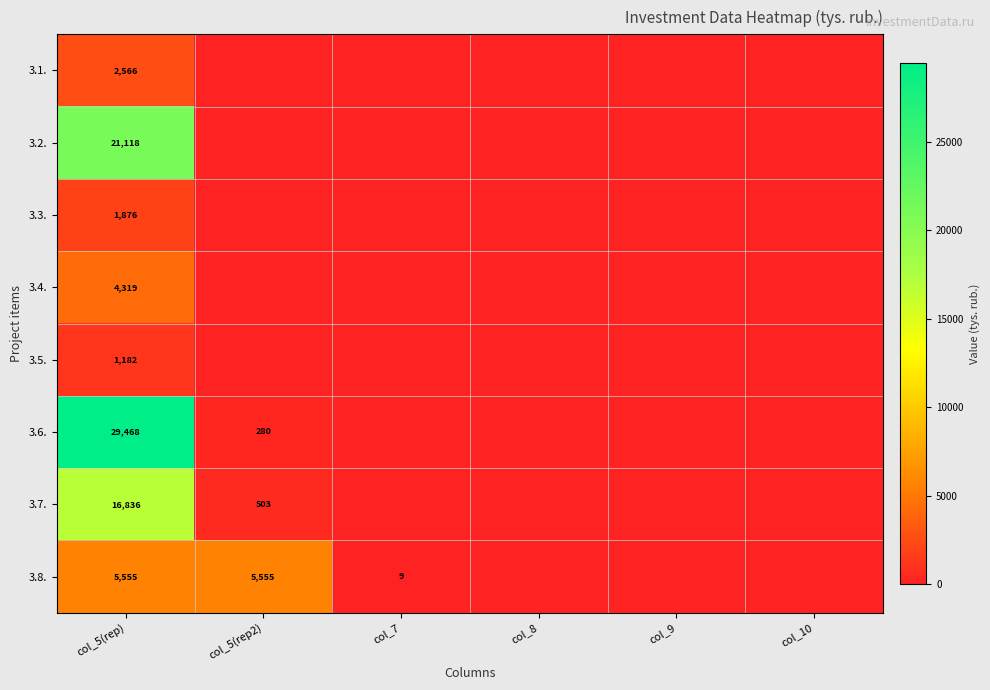

At col_5(rep), list the series in order from smallest to largest.

3.5., 3.3., 3.1., 3.4., 3.8., 3.7., 3.2., 3.6.